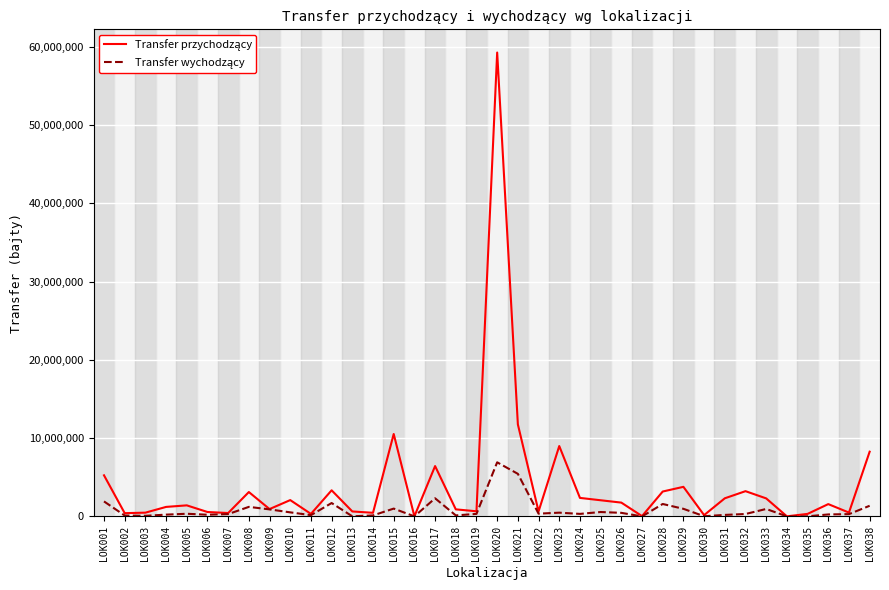

Does the chart have visible grid lines?

Yes